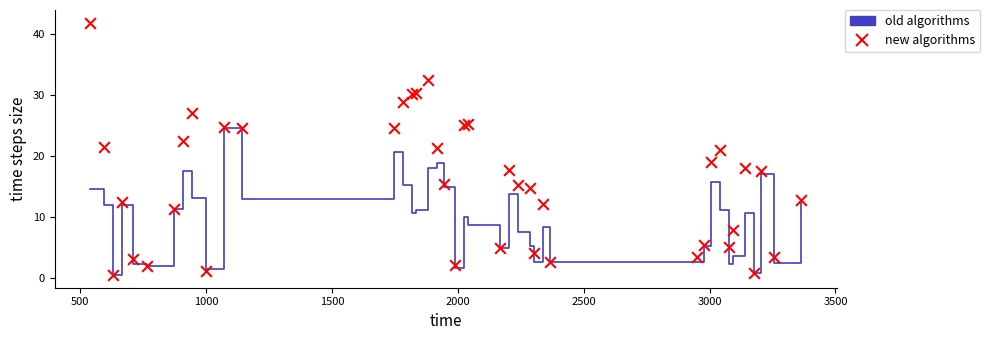

What is the total value across all series at 3000?

22.5